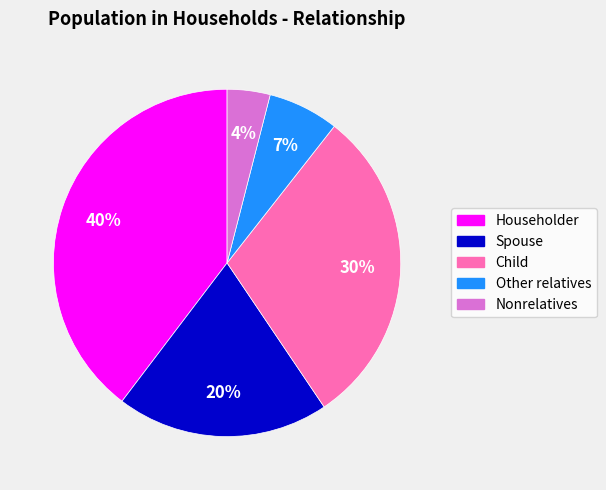

What is the largest slice in the pie chart?

Householder